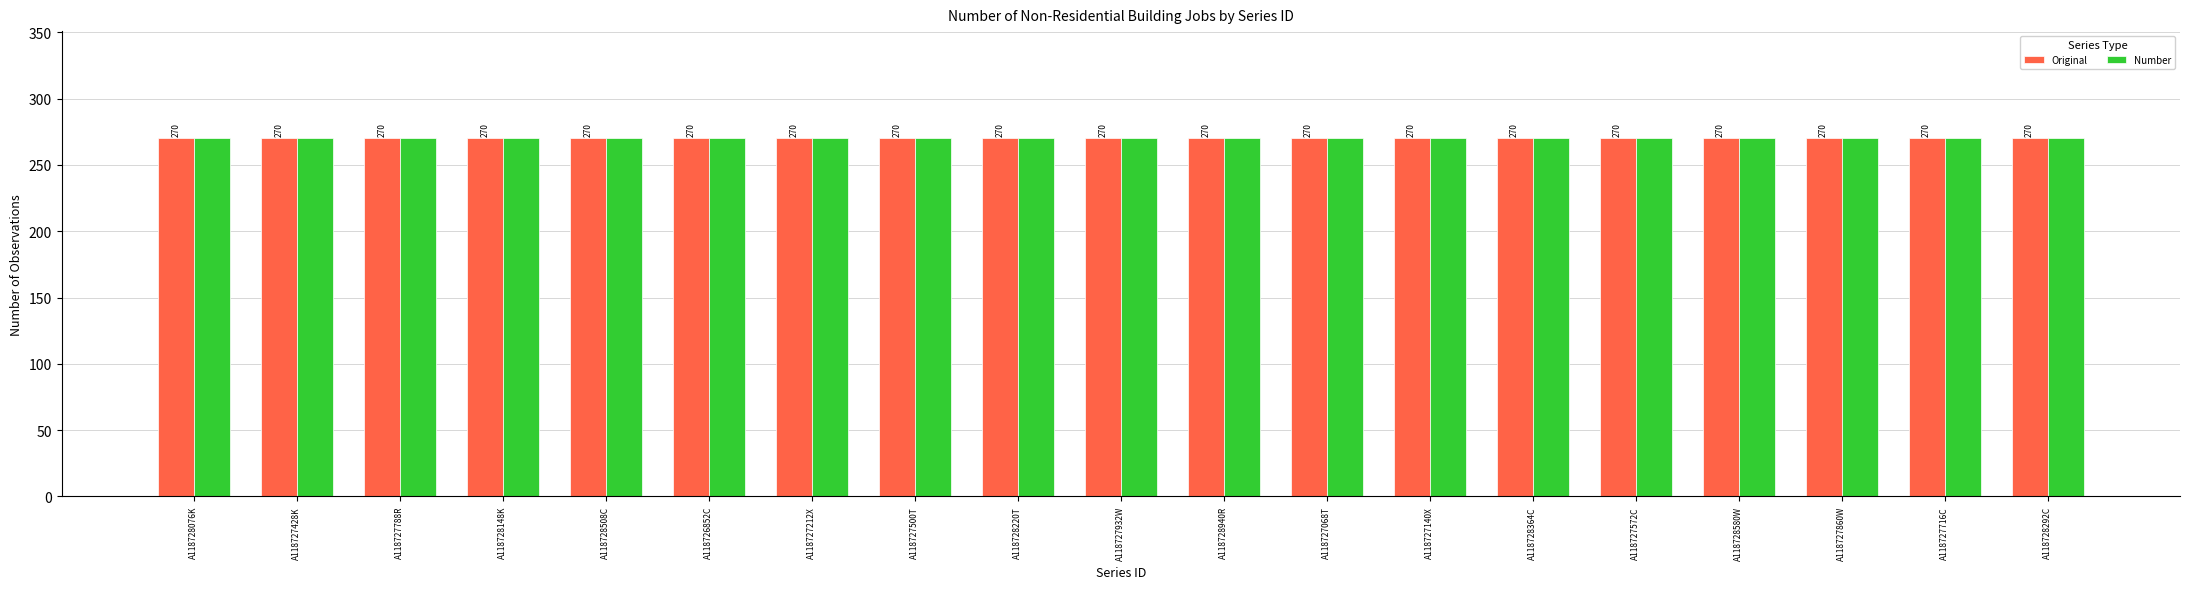

The value of Original at A118728508C is 270. True or false?

True